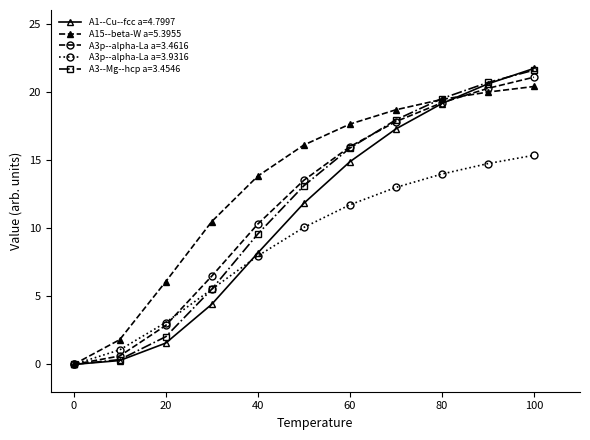

After their last crossing, which series has the higher values: A3--Mg--hcp a=3.4546 or A1--Cu--fcc a=4.7997?

A1--Cu--fcc a=4.7997